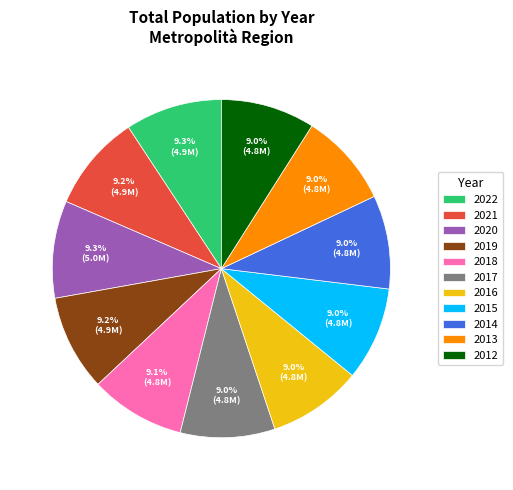

Is there a majority slice in this chart?

No